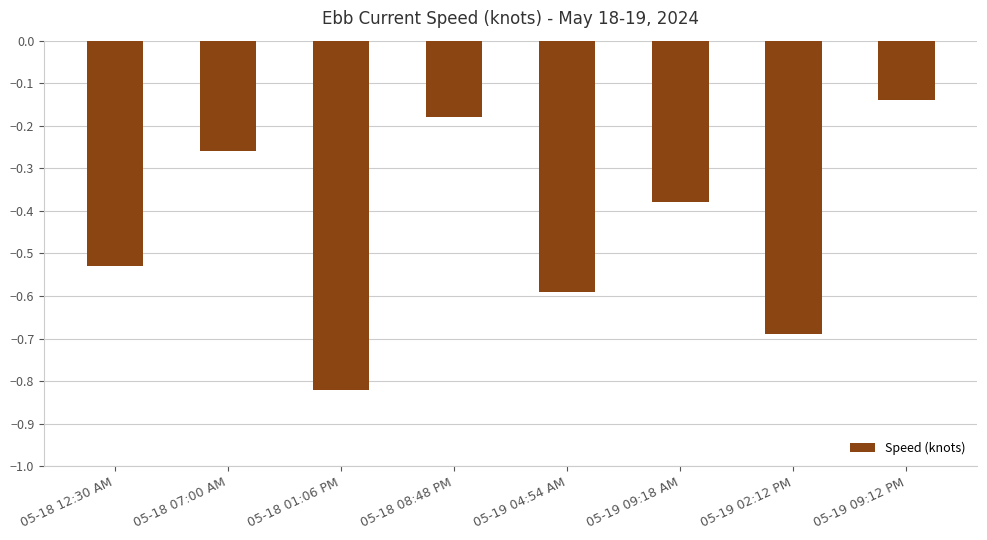

What is the label of the 4th bar from the left?

05-18 08:48 PM